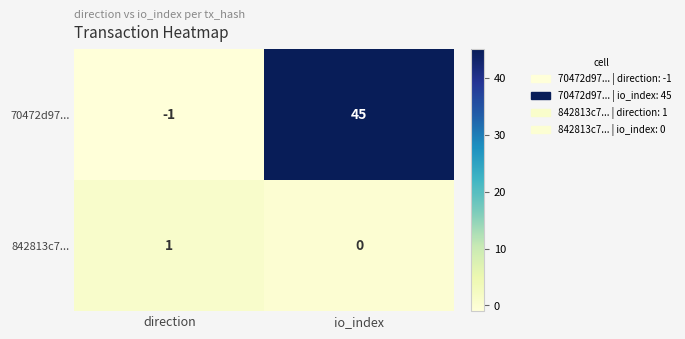

How many positive values does the 70472d97... series have?

1